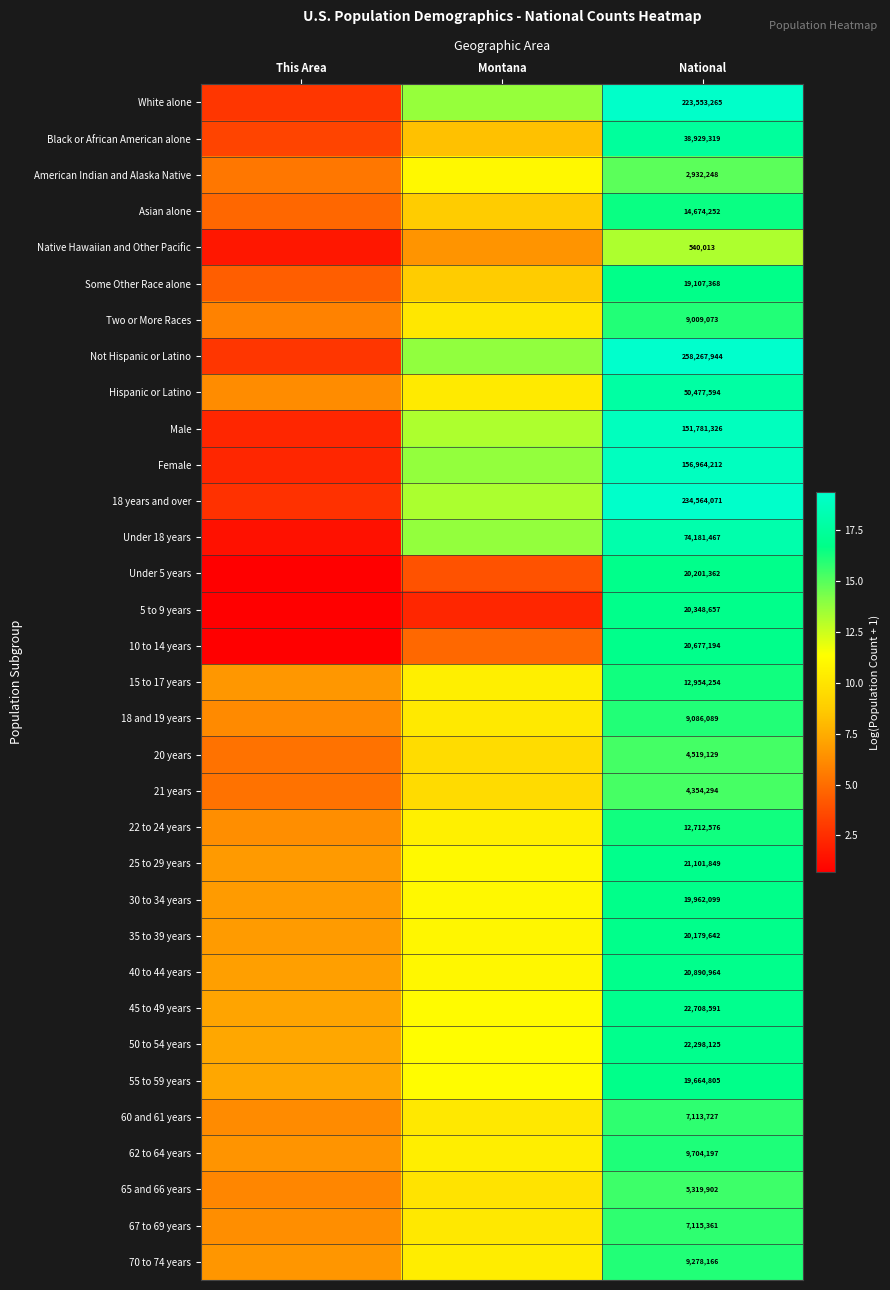

Which label corresponds to the largest value in the chart?

National